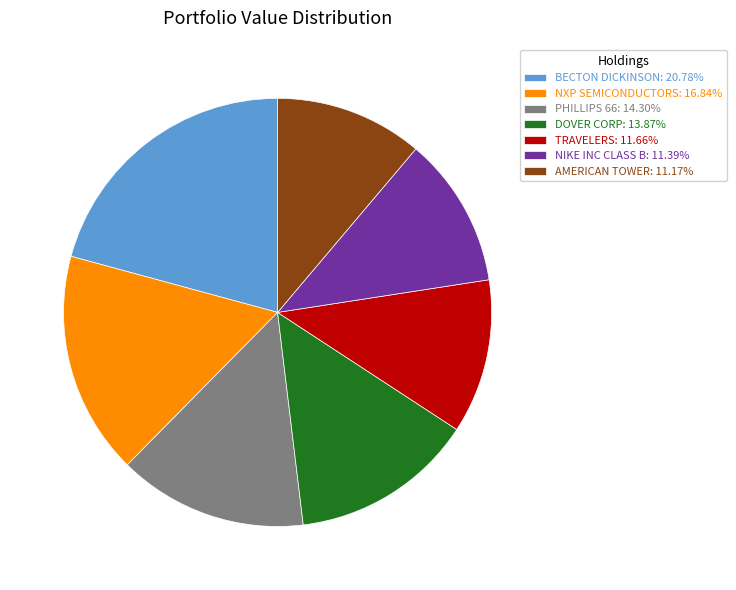

Is it true that PHILLIPS 66 is 1% of the pie?

False